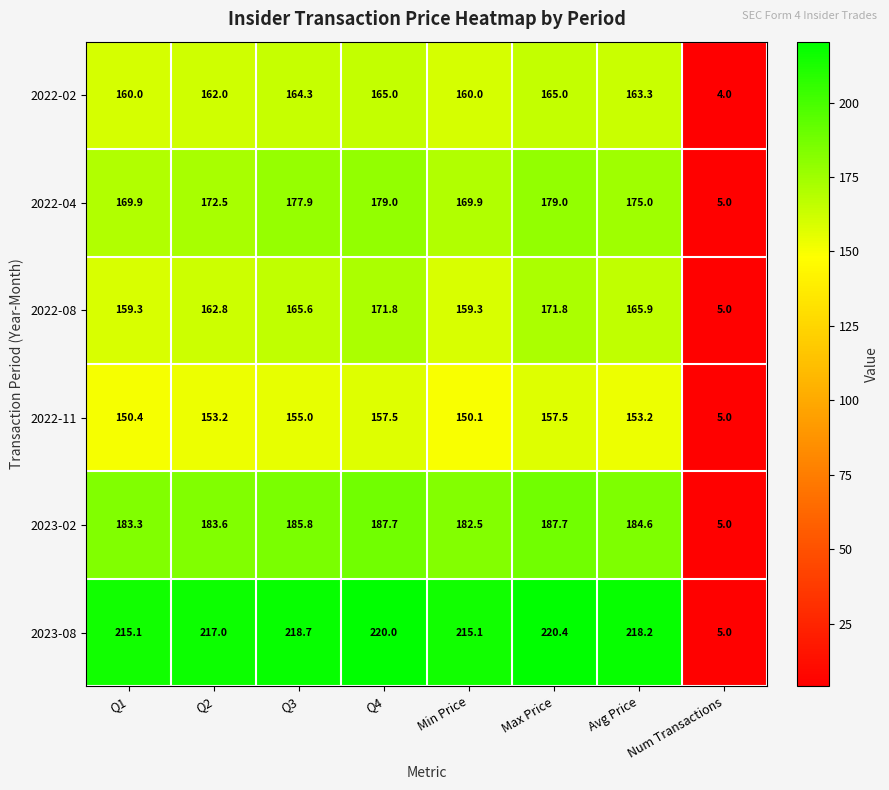

The value of 2022-04 at Q4 is 179.0. True or false?

True